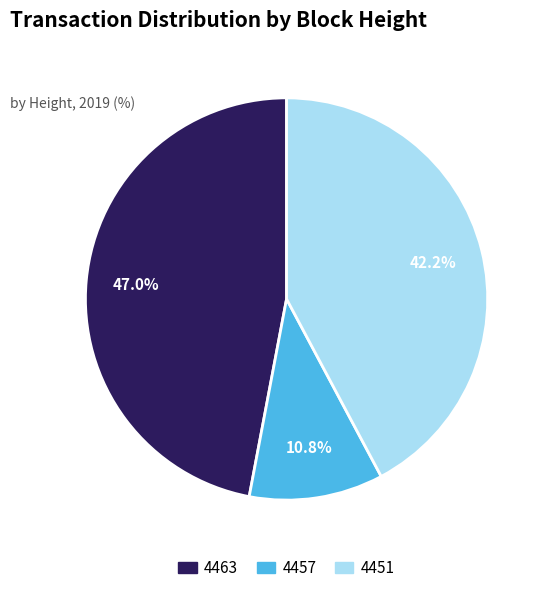

Combined, do 4457 and 4463 account for over 50%?

Yes